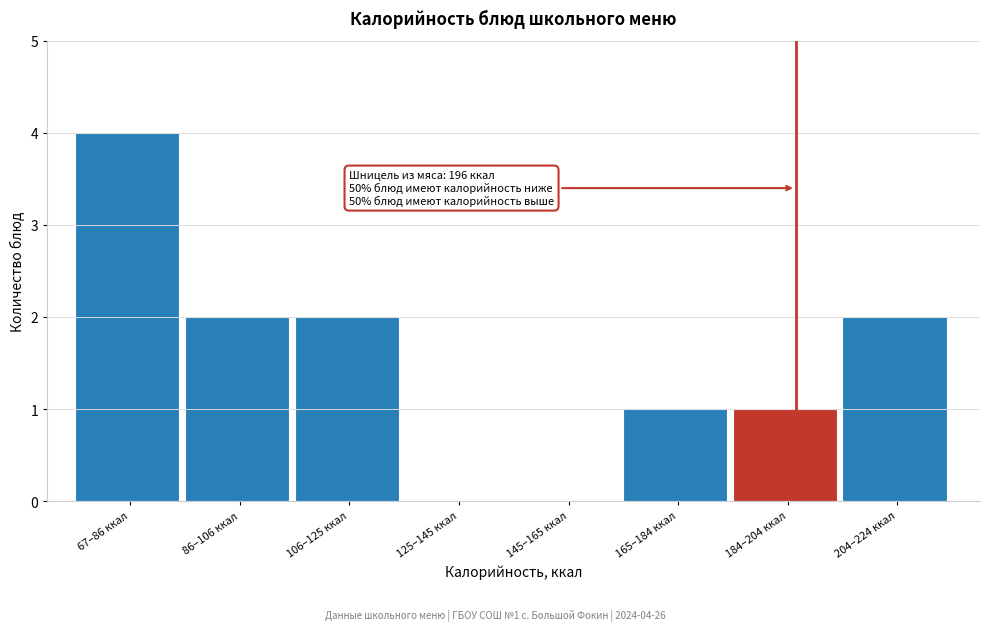

Reading left to right, what are all the values shown in this chart?

67–86 ккал=4	86–106 ккал=2	106–125 ккал=2	125–145 ккал=0	145–165 ккал=0	165–184 ккал=1	184–204 ккал=1	204–224 ккал=2